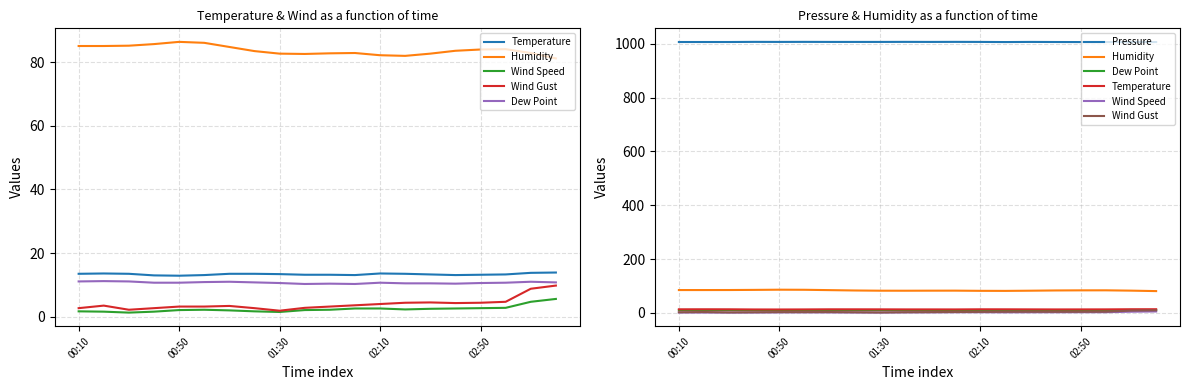

Is this an area chart (filled region under the line)?

No